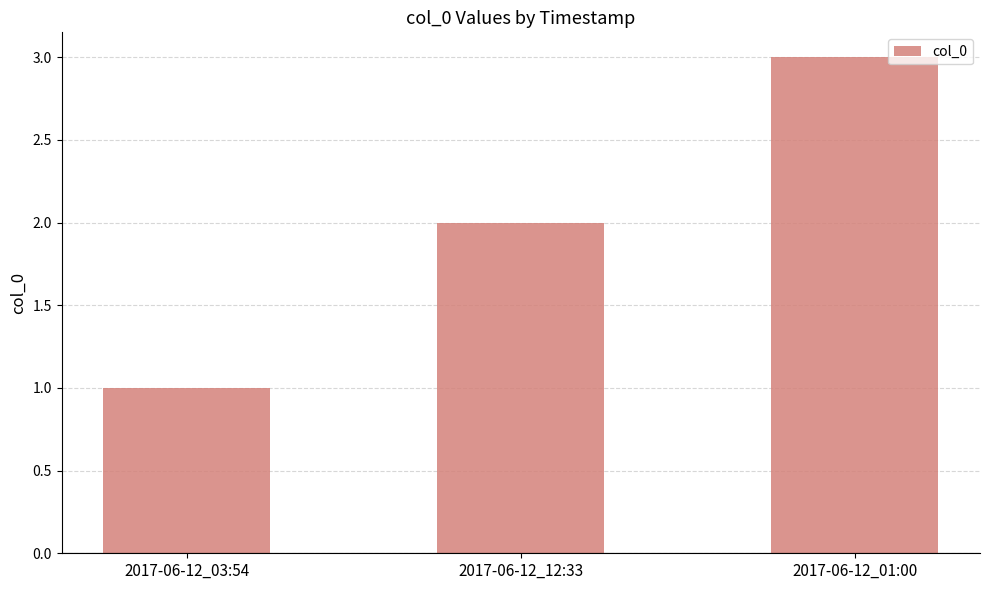

The chart shows a value of 1 at 2017-06-12_01:00. True or false?

False